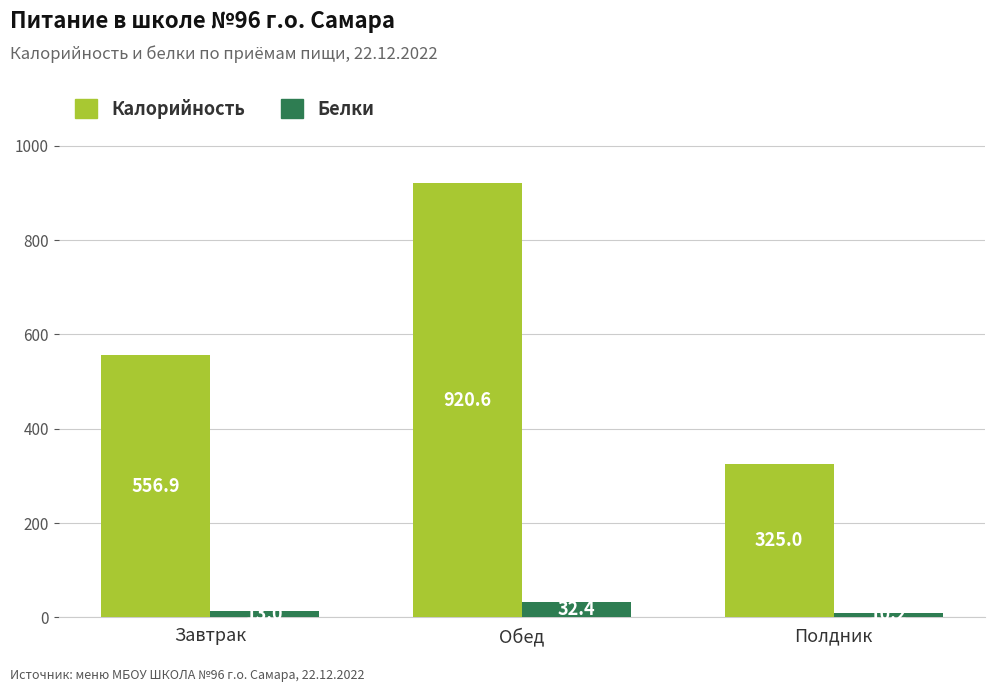

What is the sum of the Калорийность values at Полдник and Обед?

1245.6